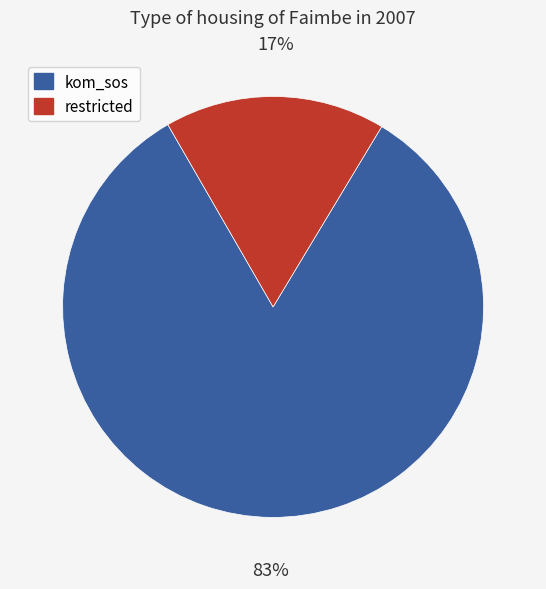

Which slice is the largest?

kom_sos